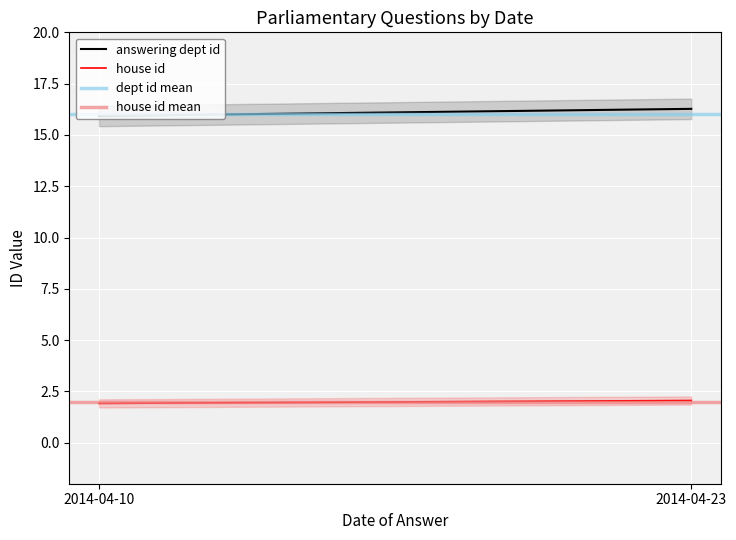

What is the total value across all series at 2014-04-10?

35.8